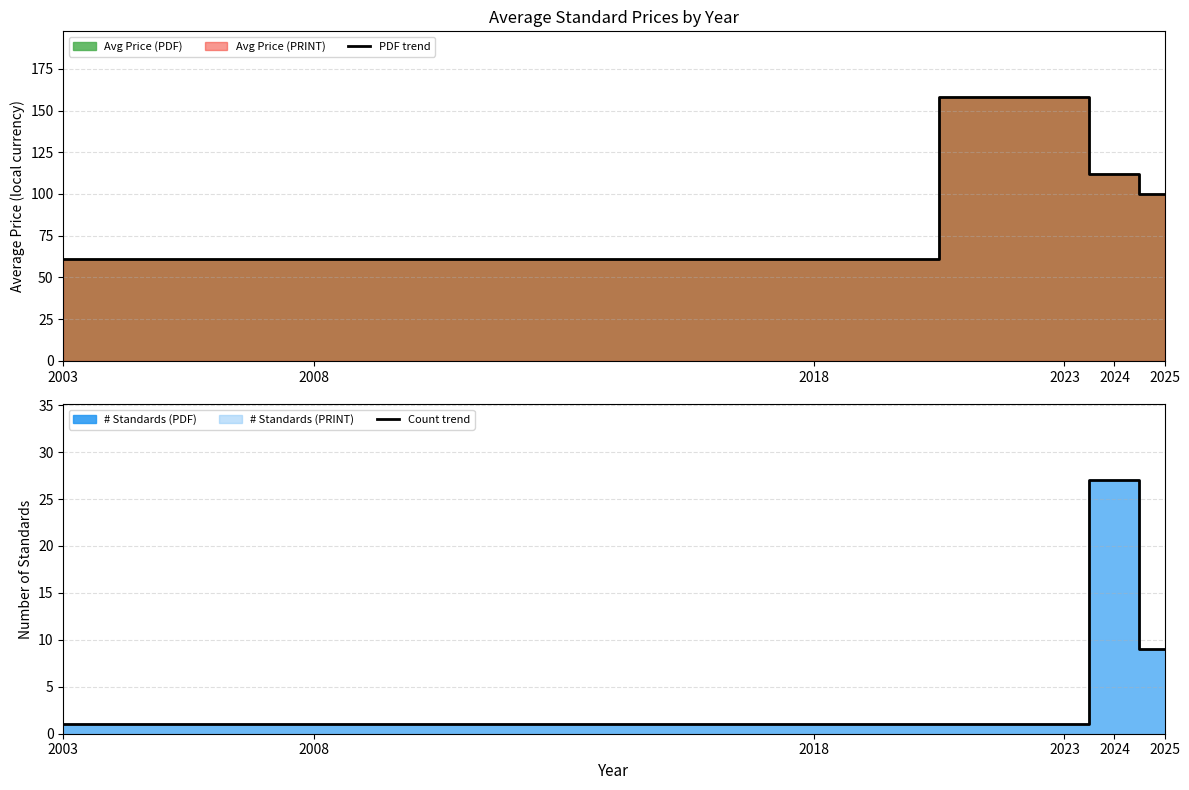

Rank the series at 2024 from highest to lowest value.

PDF trend, Count trend